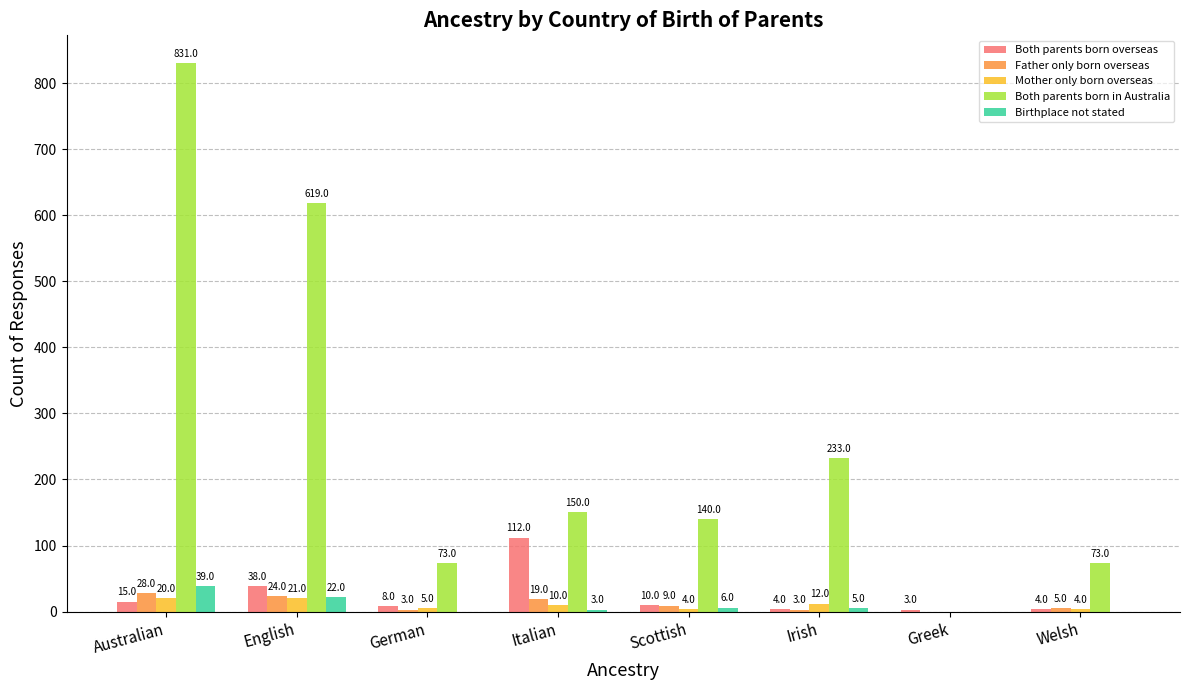

Are the bars horizontal?

No